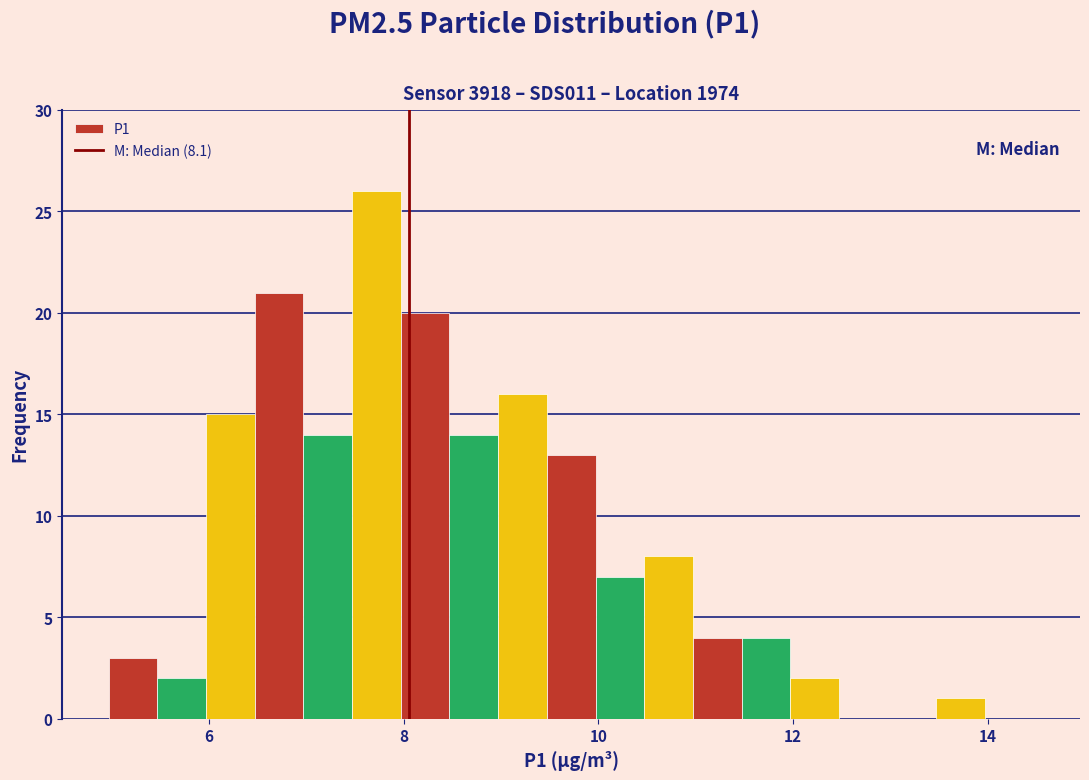

Read against the x-axis, roughly where is the centre of the tallest bar?

7.8